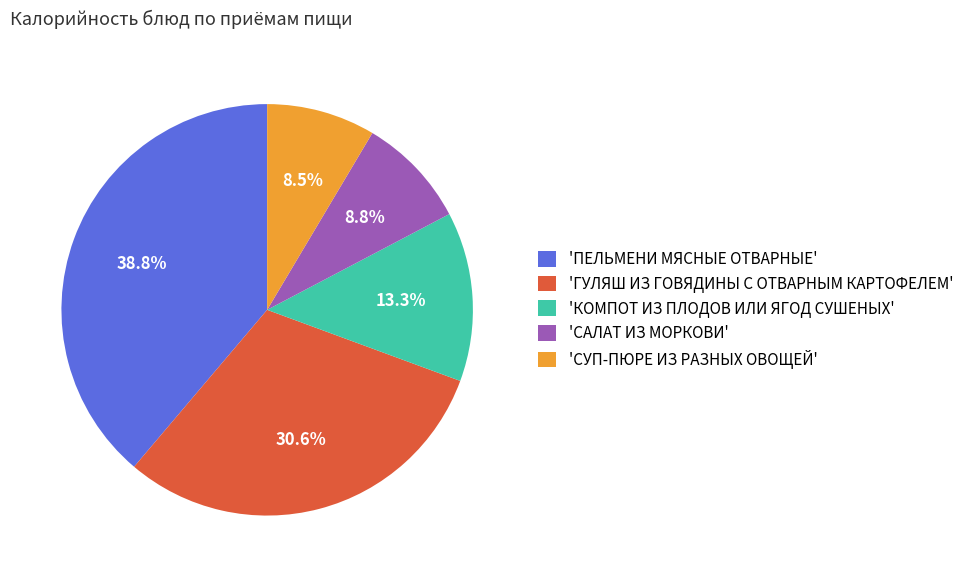

Which category has the biggest portion of the pie?

'ПЕЛЬМЕНИ МЯСНЫЕ ОТВАРНЫЕ'